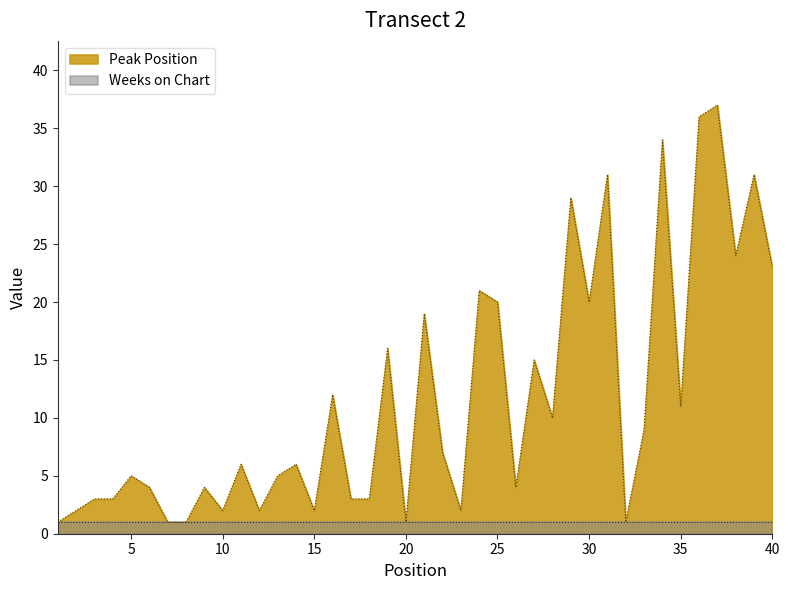

What is the average value?

12